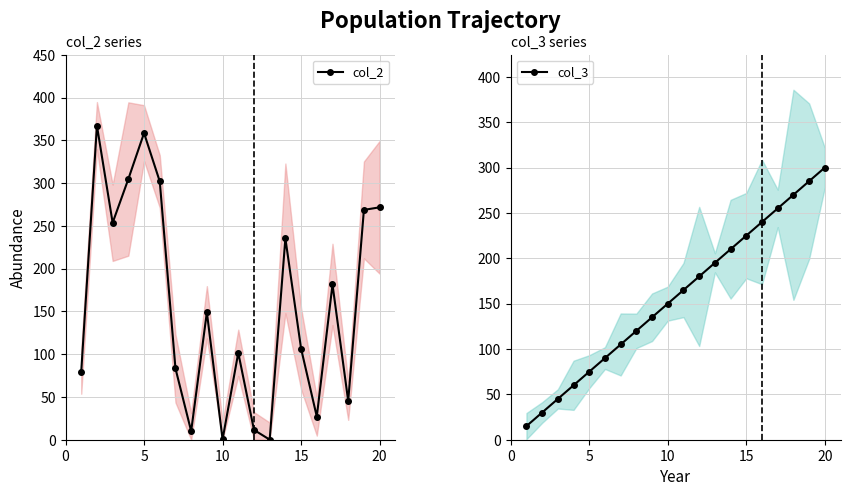

What is the lowest value of the col_3 series?

15.0